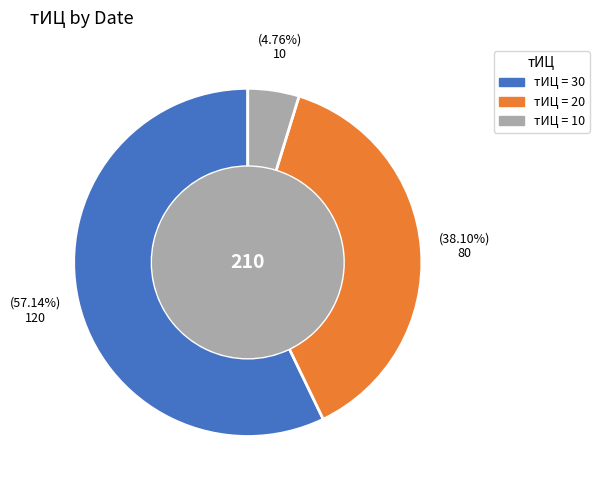

Does any single category account for the majority?

Yes